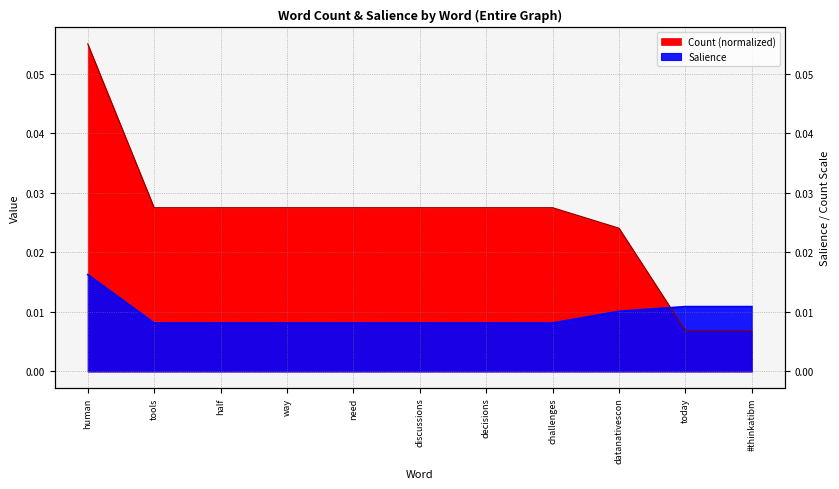

Reading left to right, list all the values displayed in this chart.

Salience: 0.0	0.0	0.0	0.0	0.0	0.0	0.0	0.0	0.0	0.0	0.0
Count_normalized: 0.1	0.0	0.0	0.0	0.0	0.0	0.0	0.0	0.0	0.0	0.0